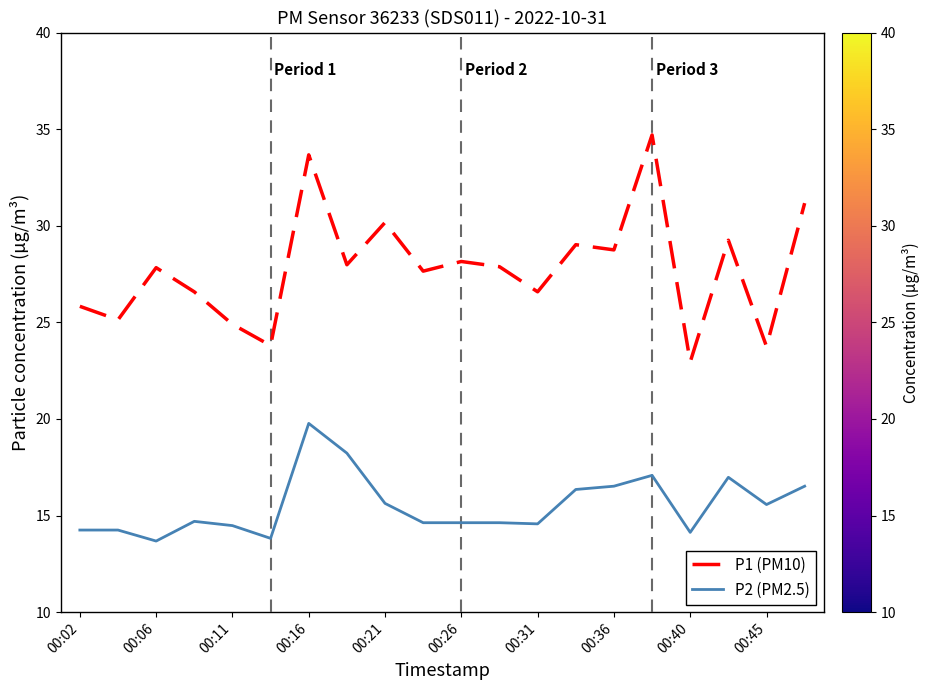

Which series has the largest range (max minus min)?

P1 (PM10)